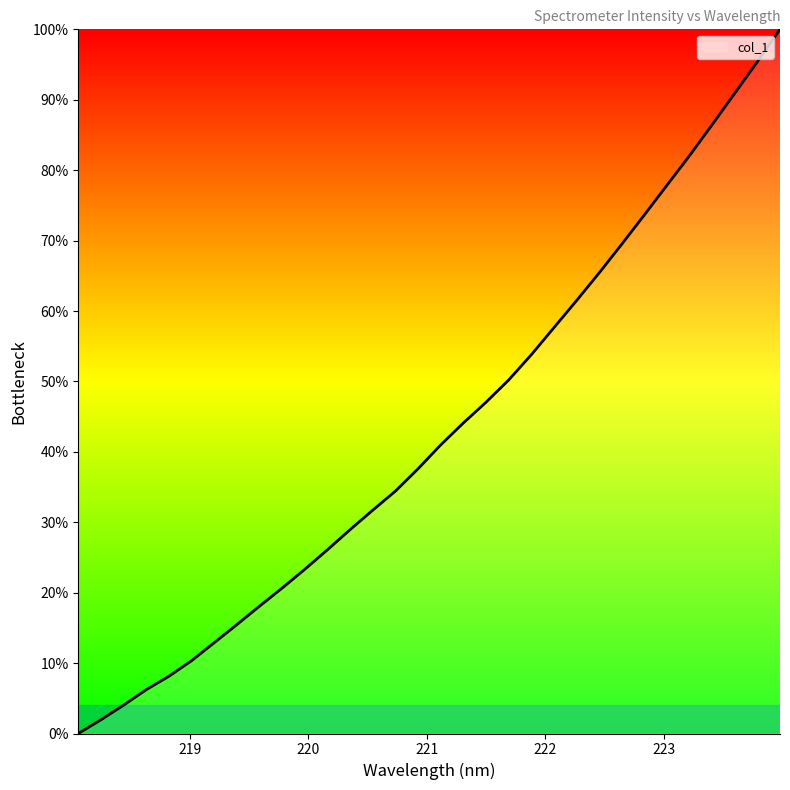

What is the difference between the maximum and second lowest values?

98.1